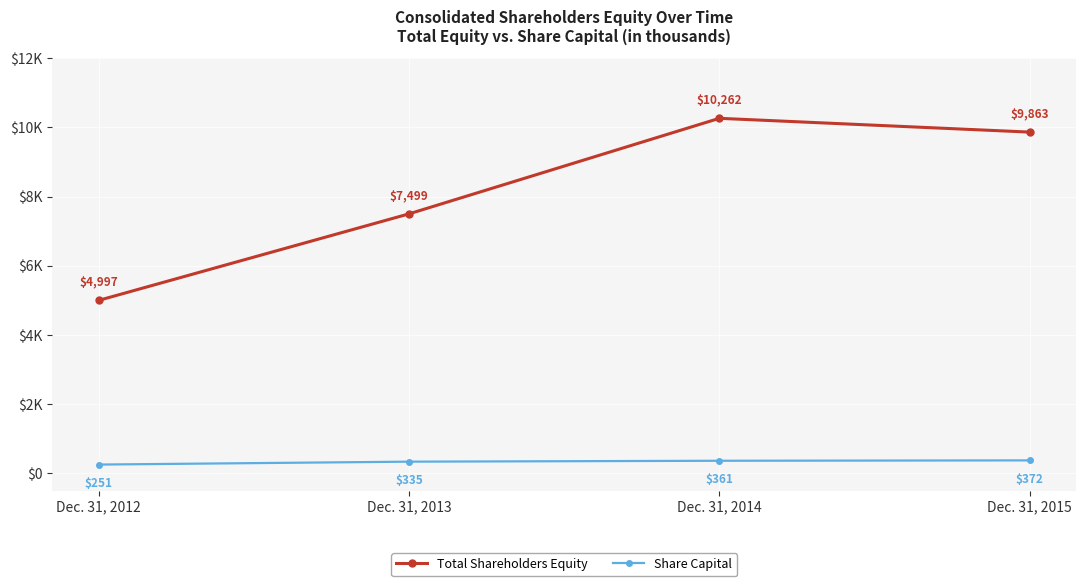

Reading right to left, list all the values displayed in this chart.

Total Shareholders Equity: Dec. 31, 2015=9863	Dec. 31, 2014=10262	Dec. 31, 2013=7499	Dec. 31, 2012=4997
Share Capital: Dec. 31, 2015=372	Dec. 31, 2014=361	Dec. 31, 2013=335	Dec. 31, 2012=251